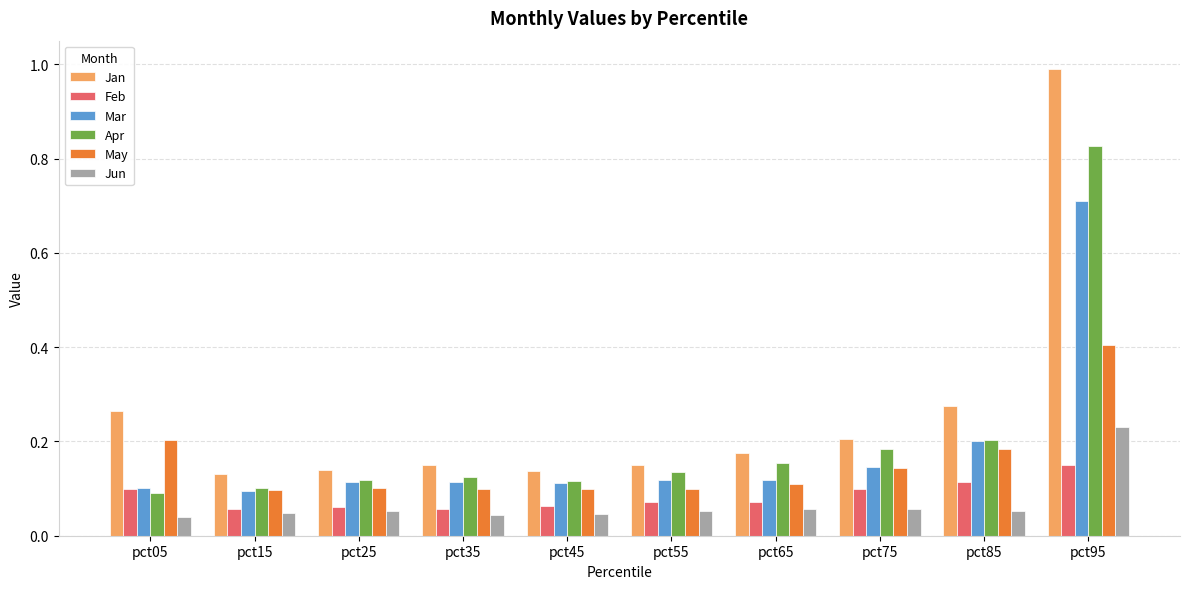

At how many categories does at least one series exceed 0?

10